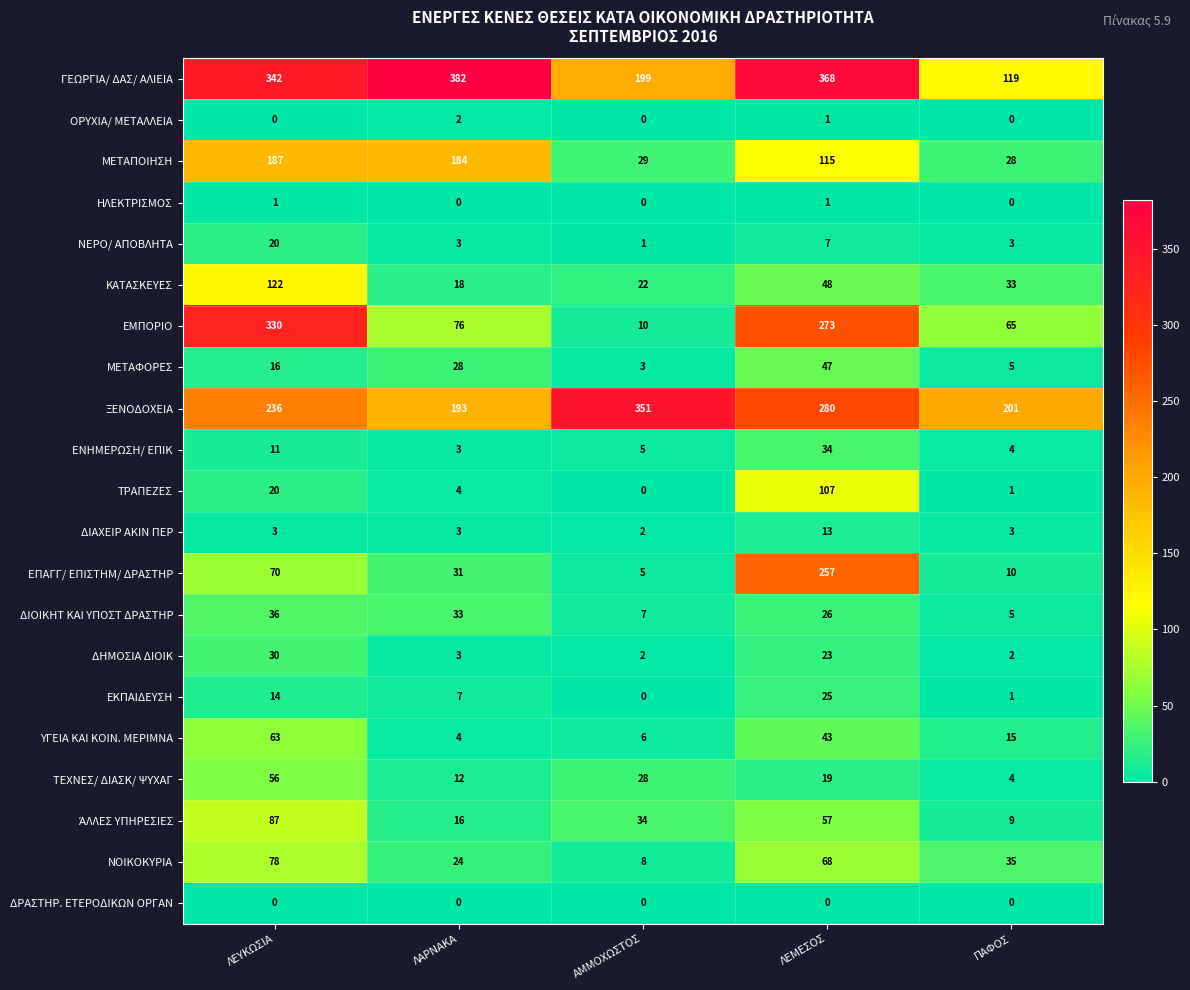

What is the spread (max minus min) of values at ΛΕΜΕΣΟΣ?

368